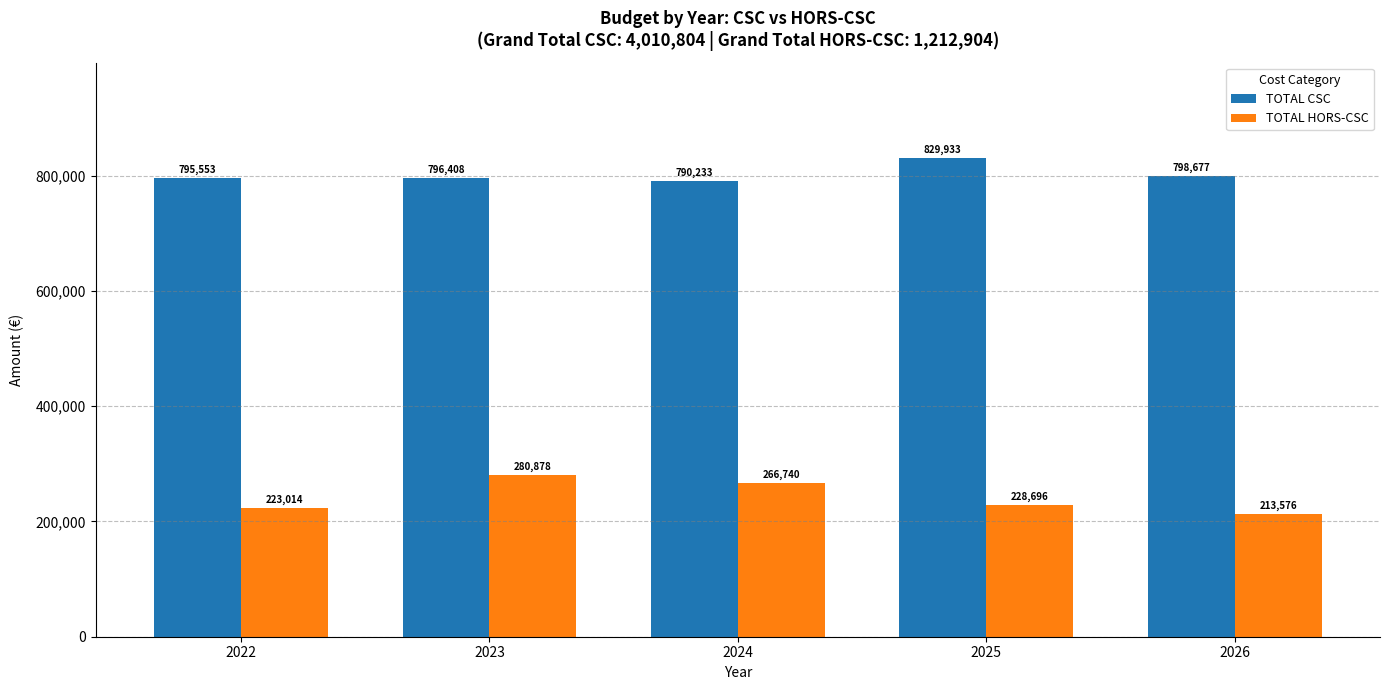

Which series has the largest range (max minus min)?

TOTAL HORS-CSC